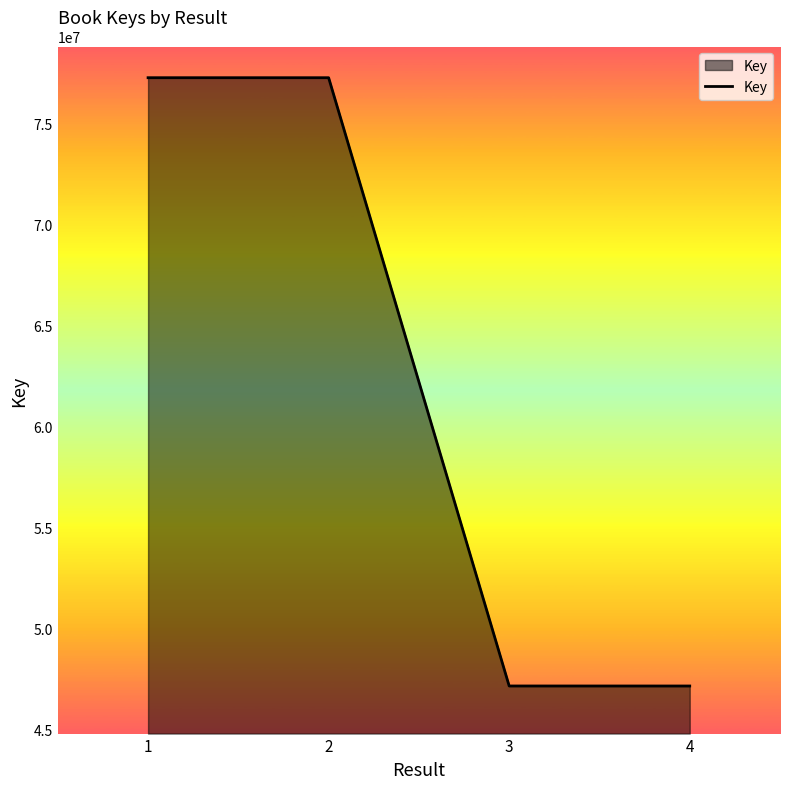

What is the difference between the second highest and minimum values?

30129941